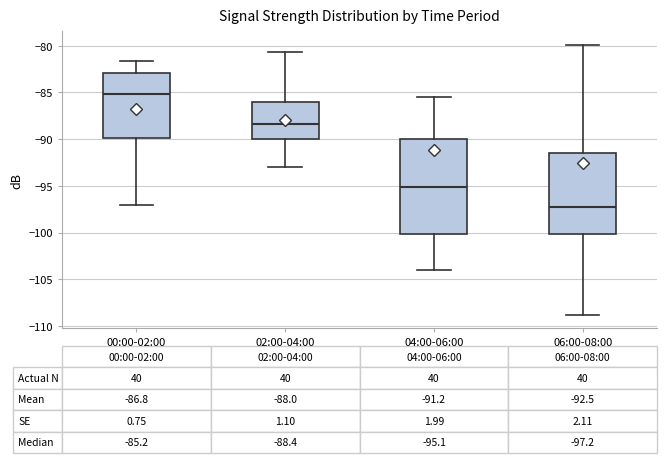

Which box has the highest median line?

00:00-02:00